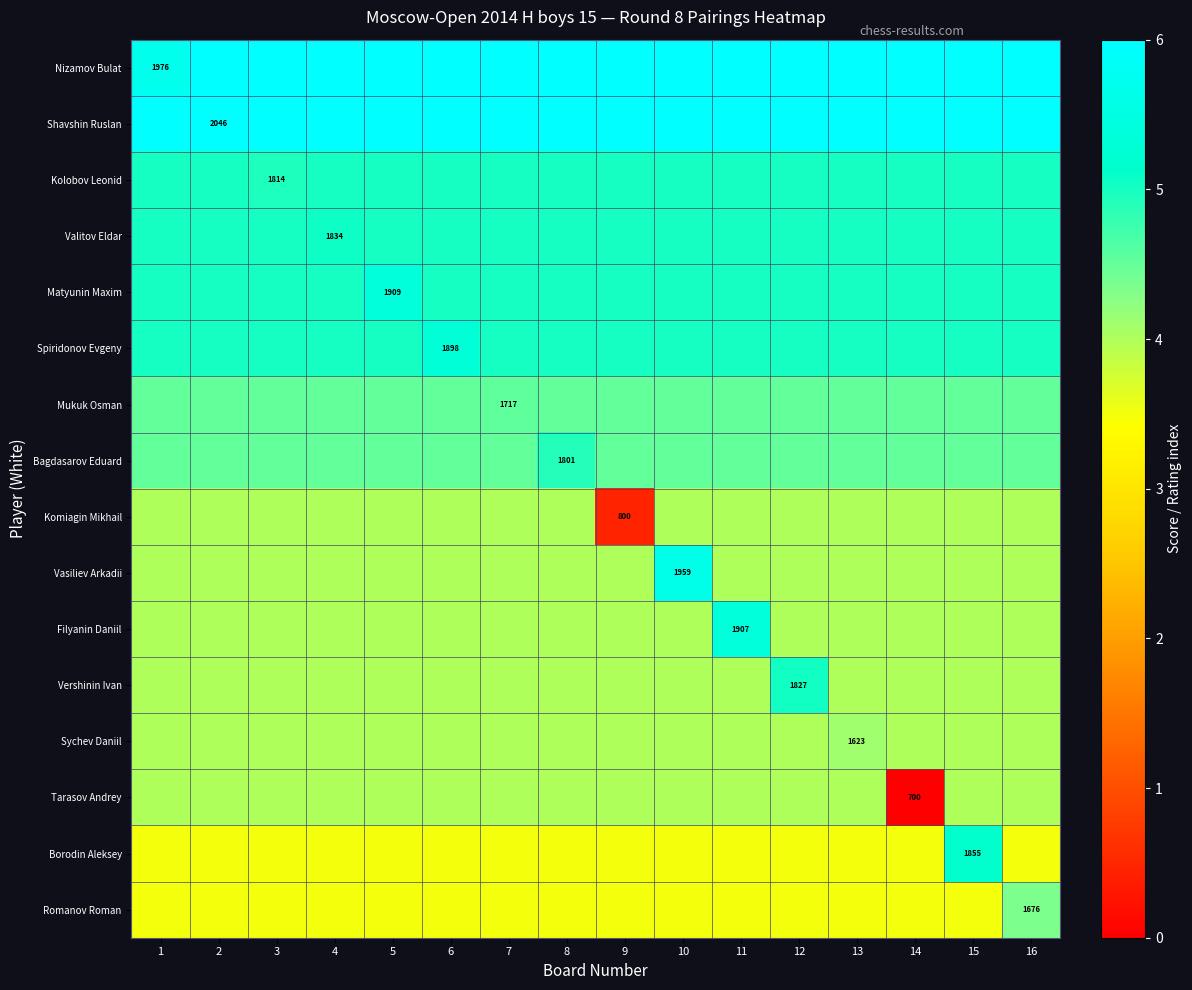

Between 1 and 2, which series saw the biggest shift?

Nizamov Bulat